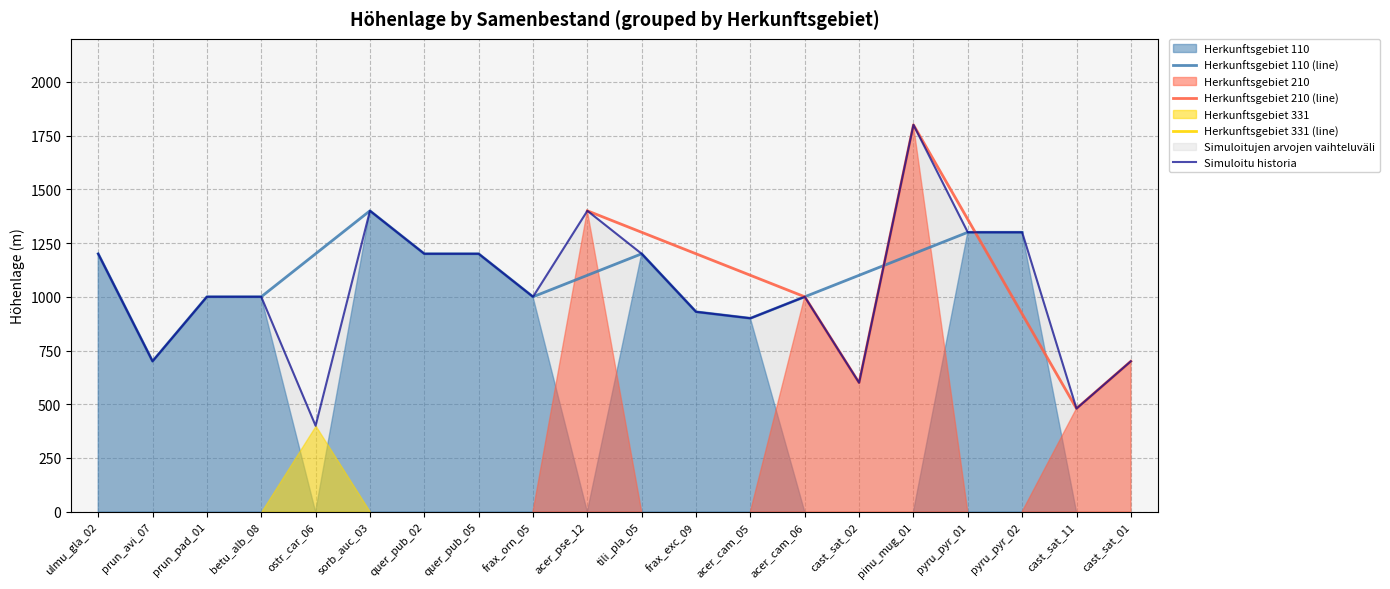

At which category does the data reach its first local valley?

prun_avi_07